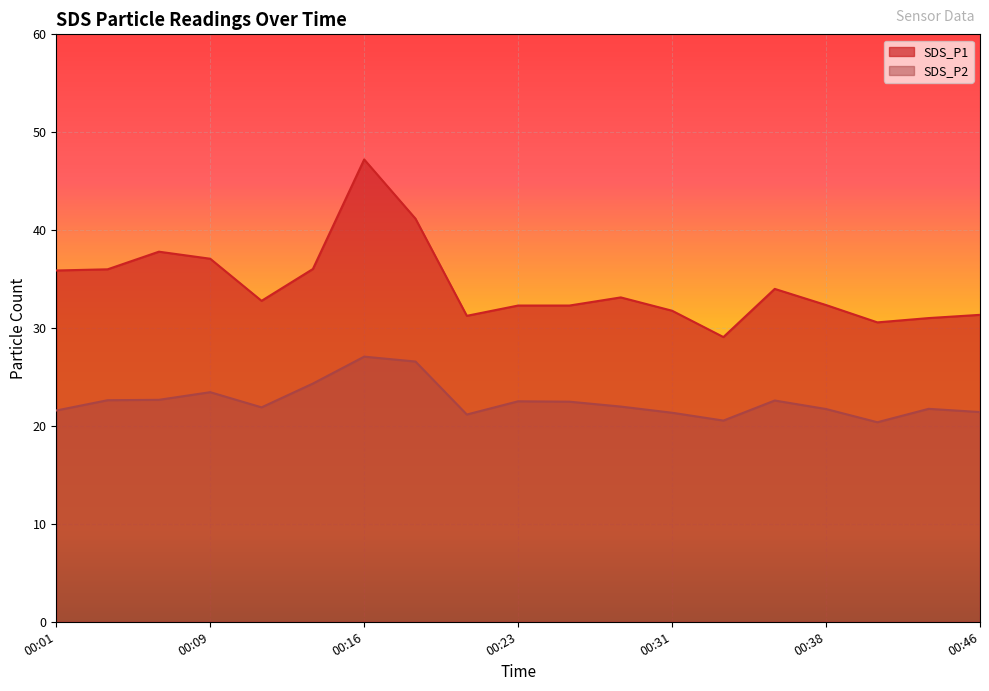

True or false: SDS_P2 and SDS_P1 intersect in this chart.

False